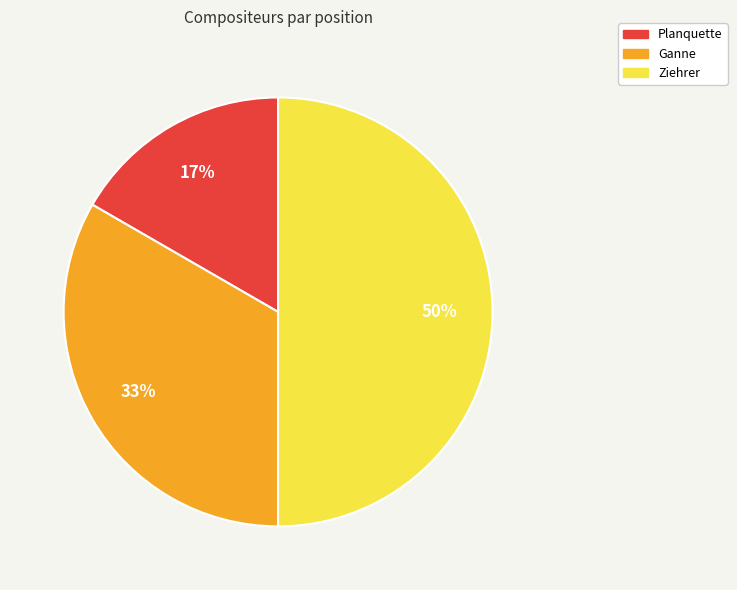

What is the largest slice in the pie chart?

Ziehrer